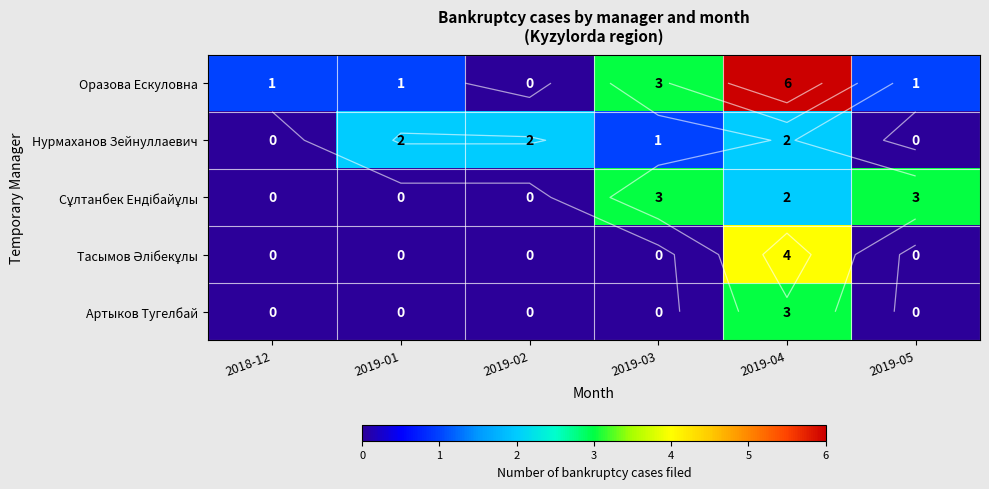

List the labels in order of Артыков Тугелбай value, largest first.

2019-04, 2018-12, 2019-01, 2019-02, 2019-03, 2019-05